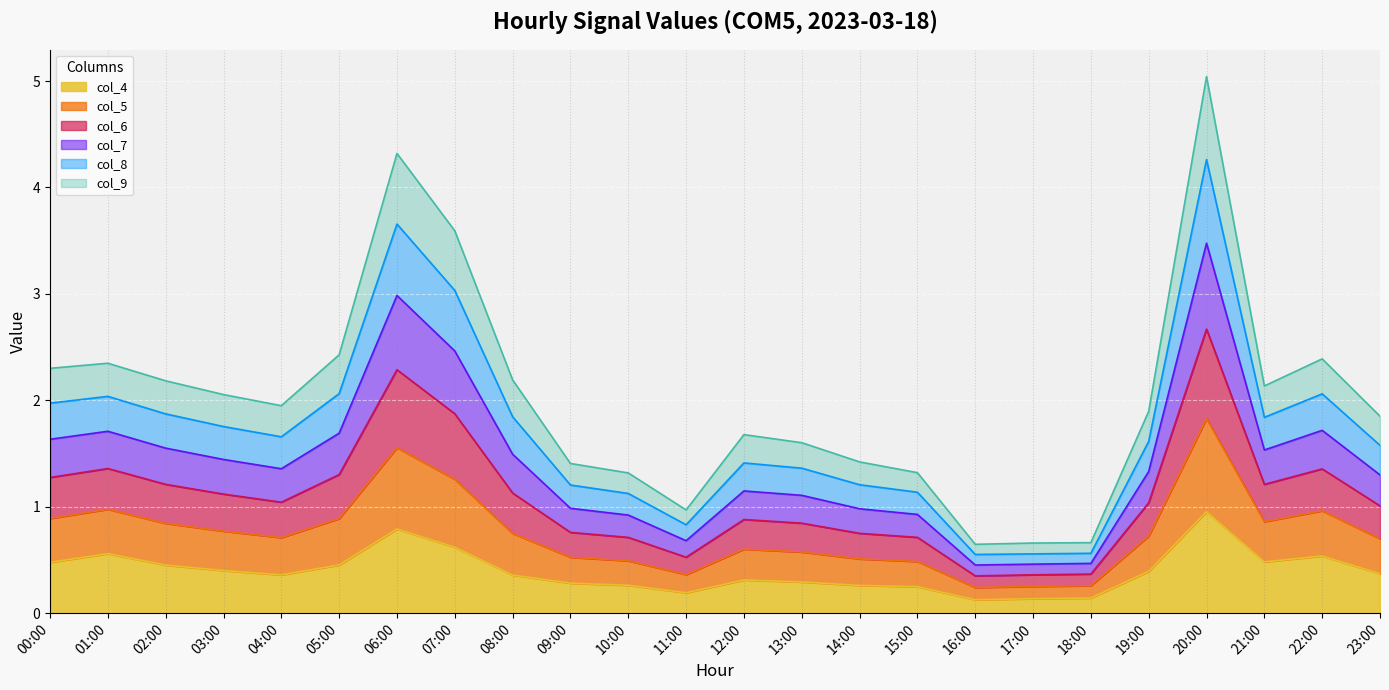

Is it true that col_4 equals 0.3 at 12:00?

True